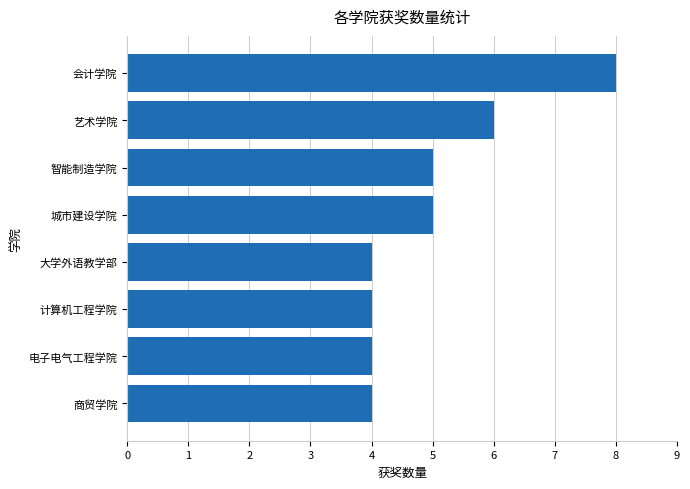

The chart shows a value of 3 at 城市建设学院. True or false?

False